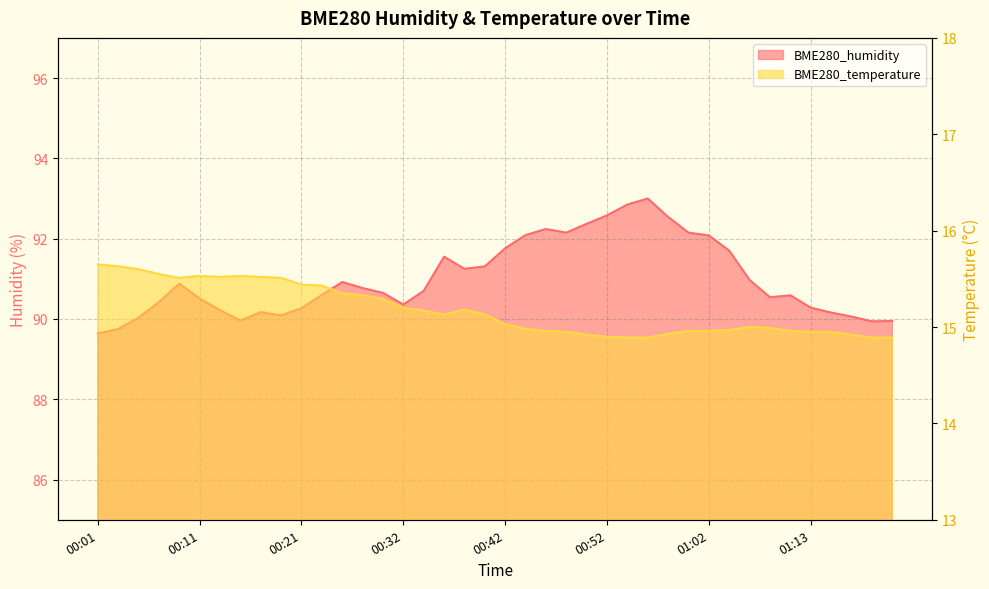

What is the spread (max minus min) of values at 00:15?

74.4